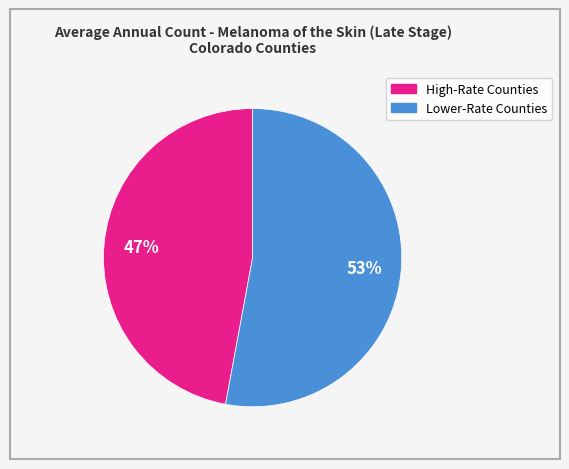

To the nearest percent, what is the average slice percentage?

50%